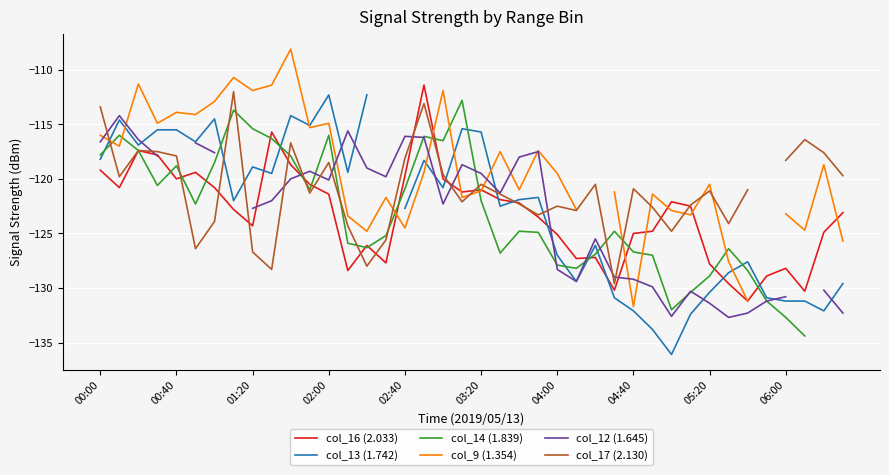

The value of col_16 (2.033) at 06:00 is -128.2. True or false?

True